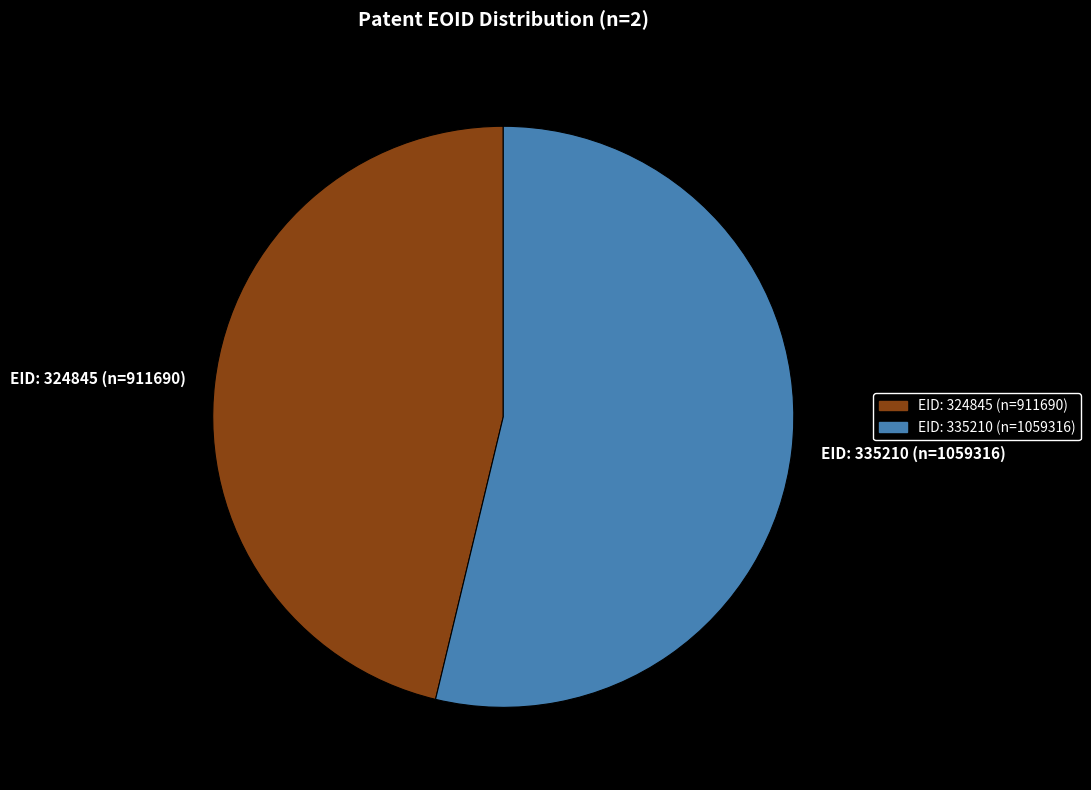

The EID: 335210 slice represents 46% of the pie. True or false?

False